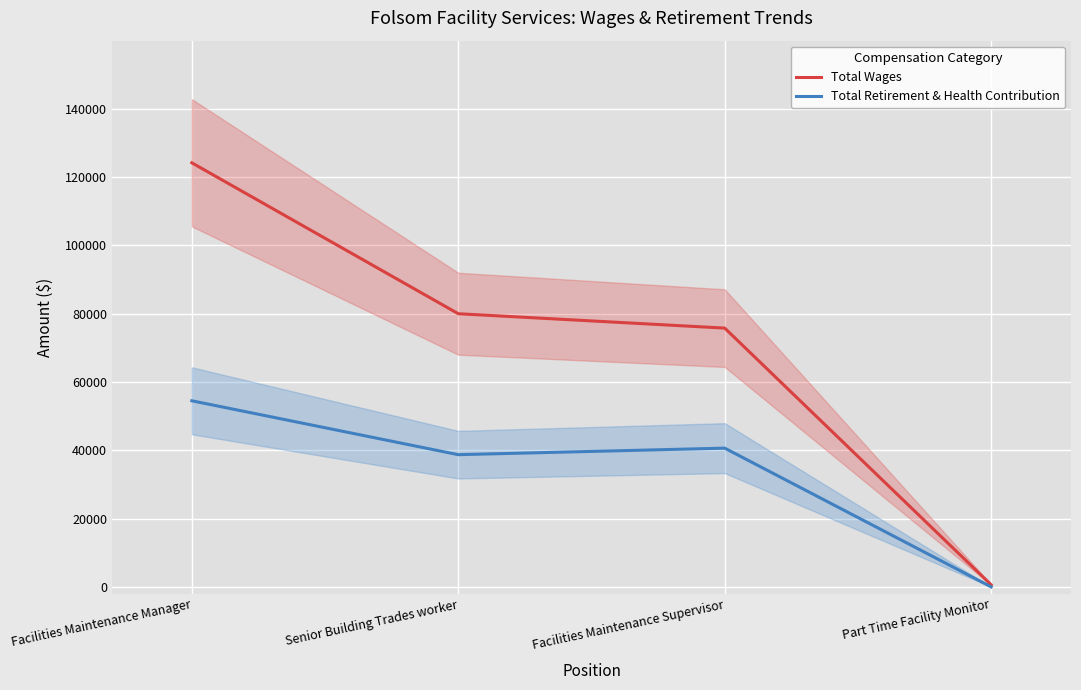

What is the lowest value of the Total Wages series?

614